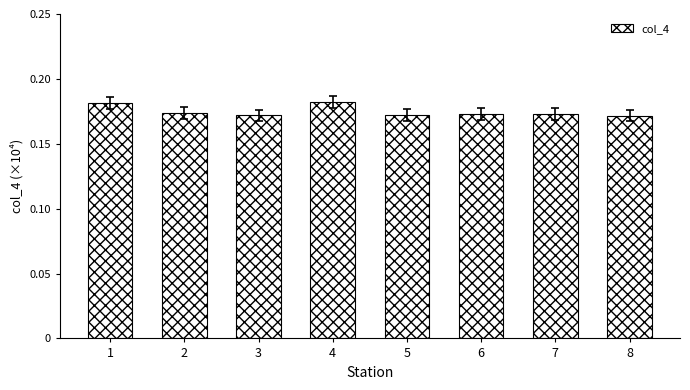

How many values are between 0 and 1?

8